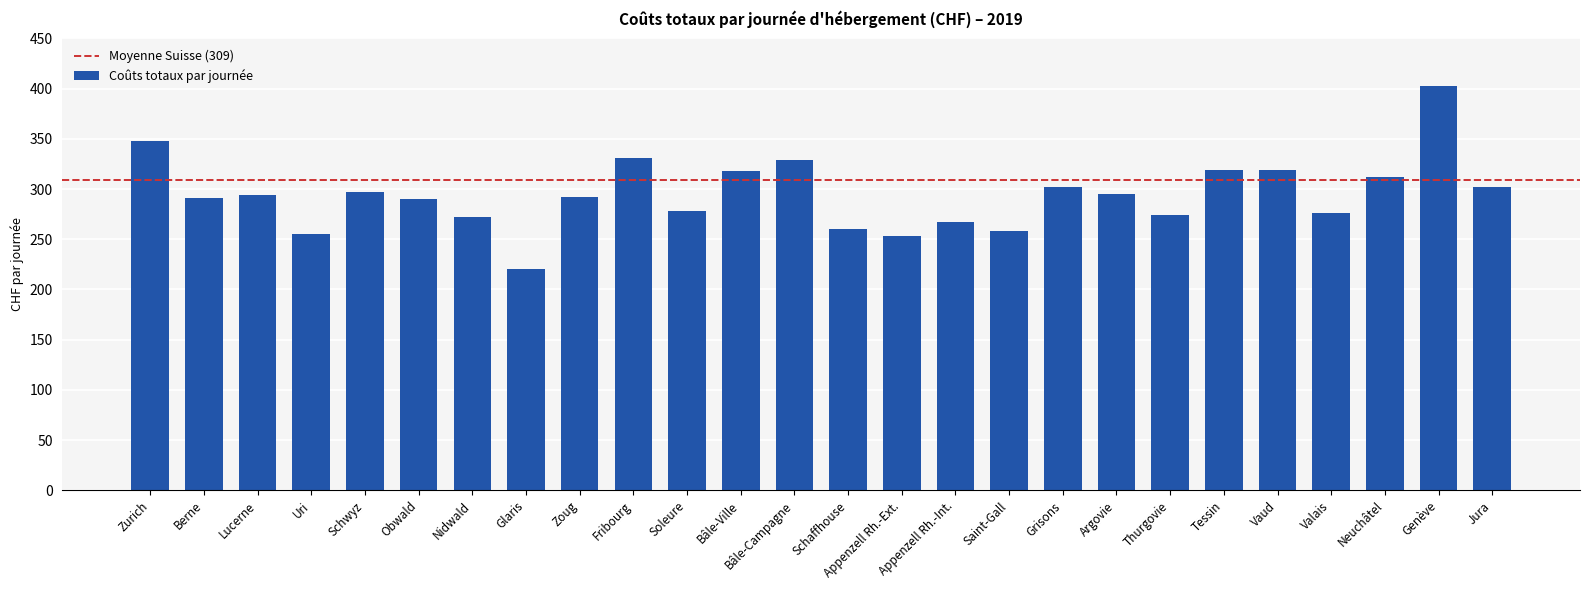

Are the bars horizontal?

No